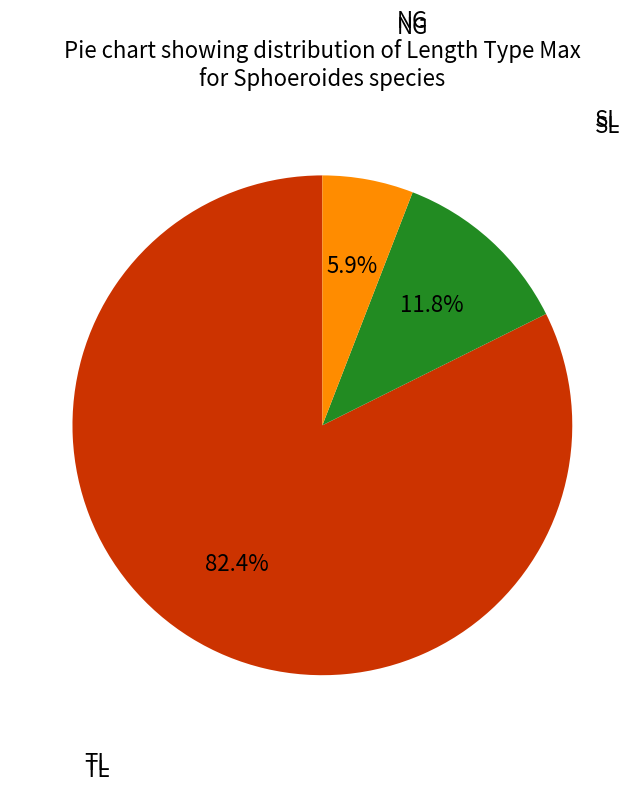

Is there any slice that represents more than half of the pie?

Yes